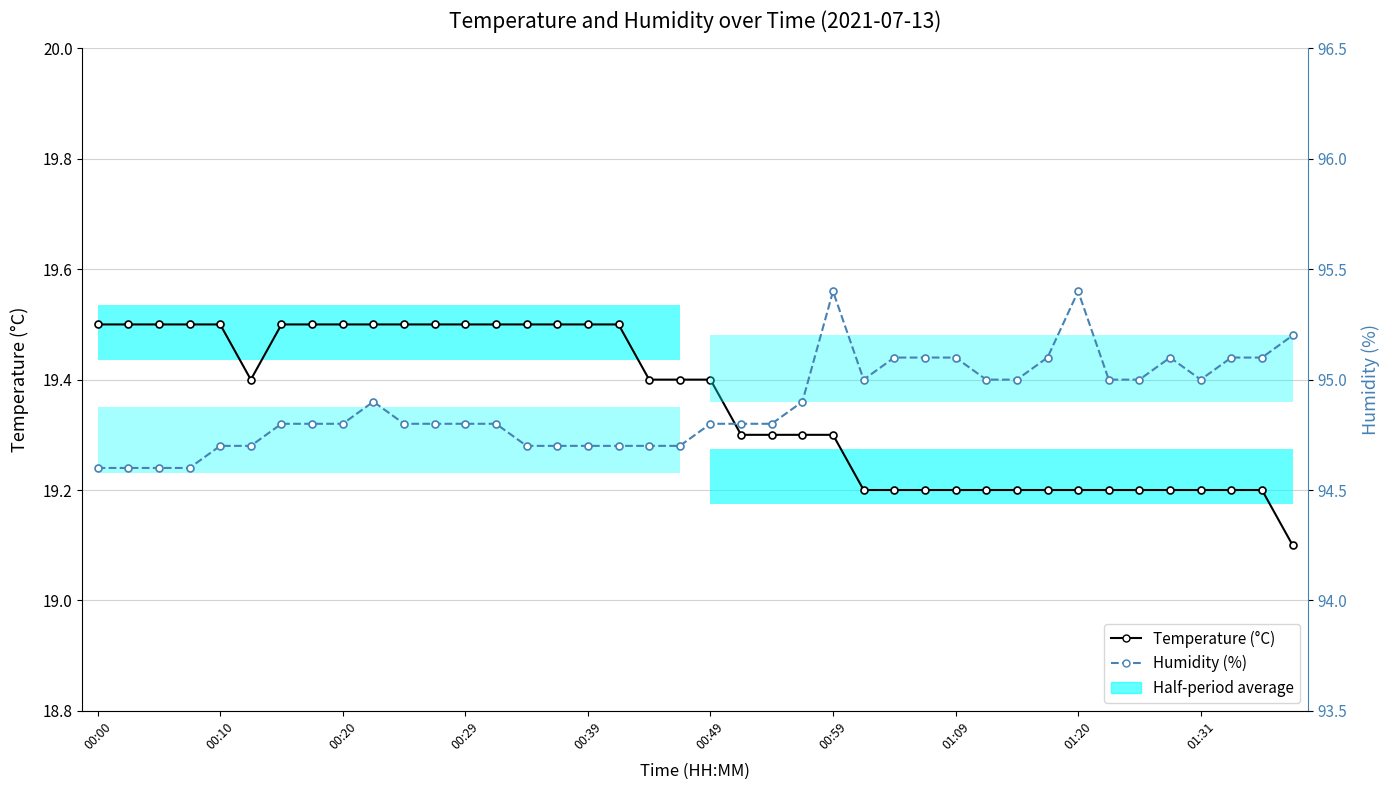

How many lines are shown in the chart?

2